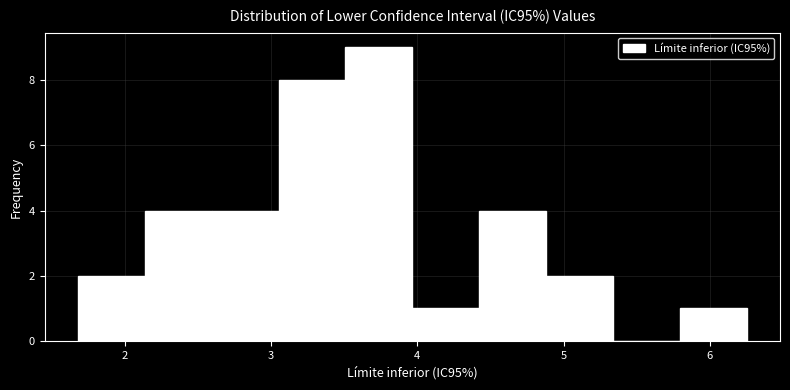

Reading left to right, list every bar in this chart as the range it spans on the x-axis followed by its height. Neither the bar edges nor the heights are printed on the chart, so give them approximately, as read against the axes.

1.7 to 2.1: 2
2.1 to 2.6: 4
2.6 to 3.1: 4
3.1 to 3.5: 8
3.5 to 4.0: 9
4.0 to 4.4: 1
4.4 to 4.9: 4
4.9 to 5.3: 2
5.3 to 5.8: 0
5.8 to 6.3: 1